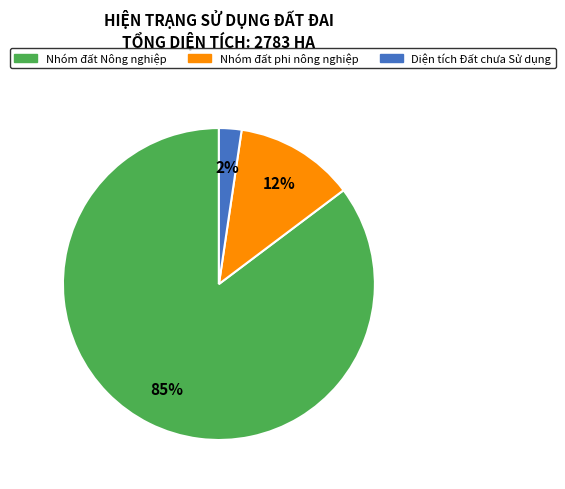

Which slice is the largest?

Nhóm đất Nông nghiệp